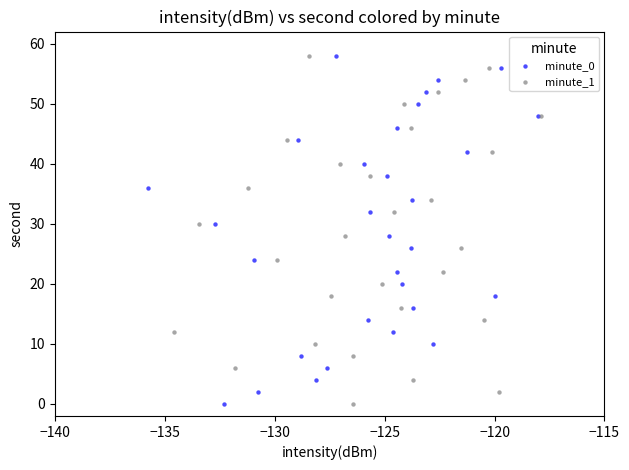

What are all the series names shown in the legend?

minute_0, minute_1